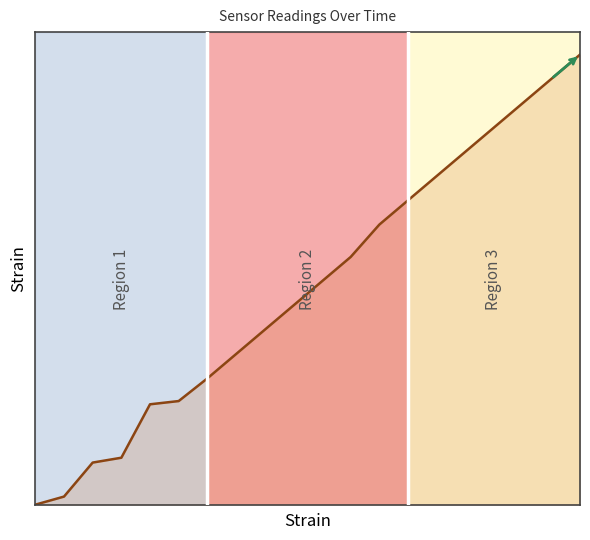

List the labels in order of value, largest first.

19, 18, 17, 16, 15, 14, 13, 12, 11, 10, 9, 8, 7, 6, 5, 4, 3, 2, 1, 0